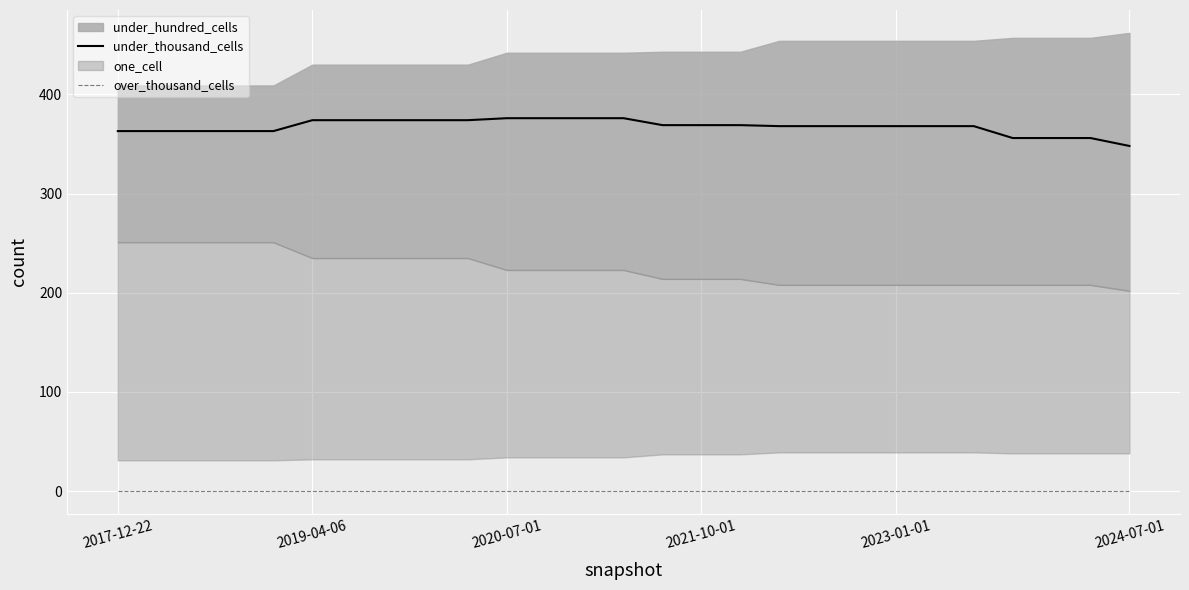

What is the greatest value displayed?

376